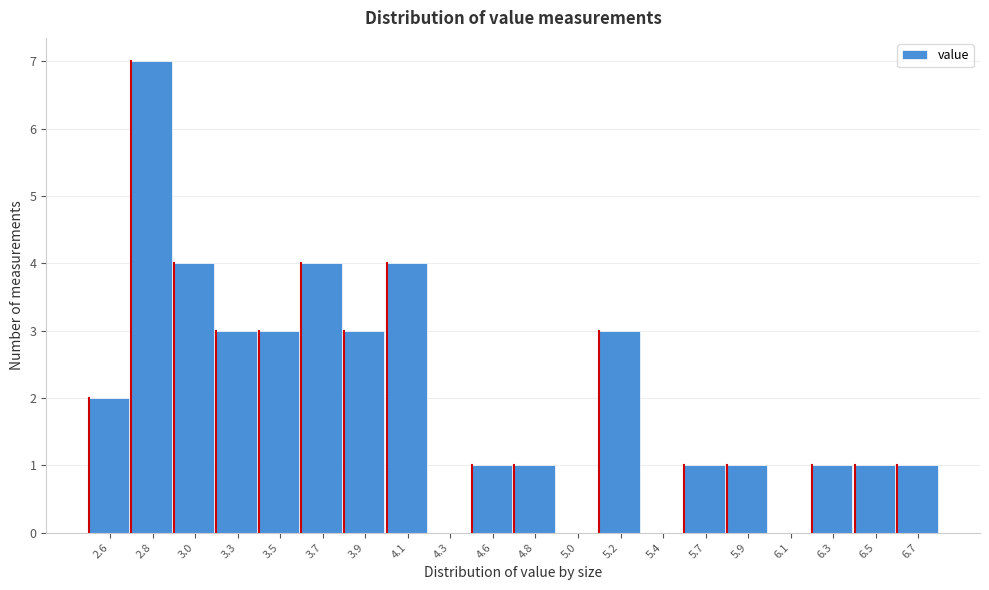

Reading left to right, extract all data points from this chart.

2.6=2	2.8=7	3.0=4	3.3=3	3.5=3	3.7=4	3.9=3	4.1=4	4.3=0	4.6=1	4.8=1	5.0=0	5.2=3	5.4=0	5.7=1	5.9=1	6.1=0	6.3=1	6.5=1	6.7=1